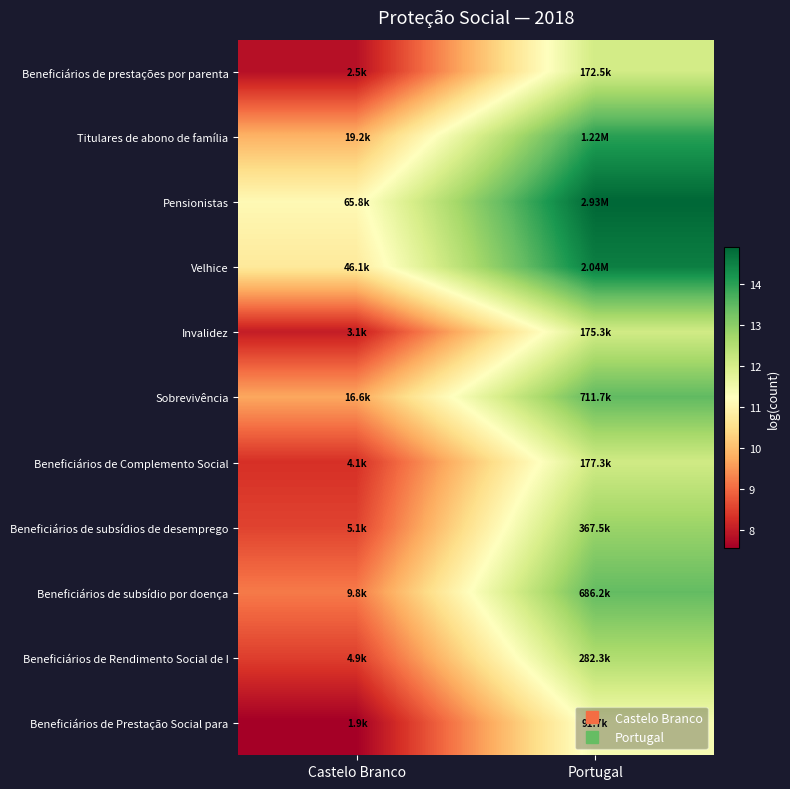

Which has a higher value, Castelo Branco or Portugal?

Portugal